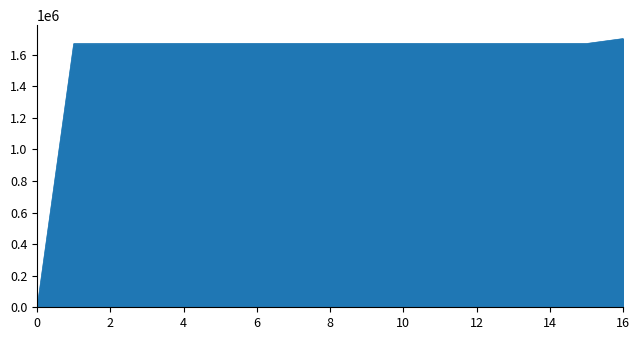

What is the greatest value displayed?

1702201